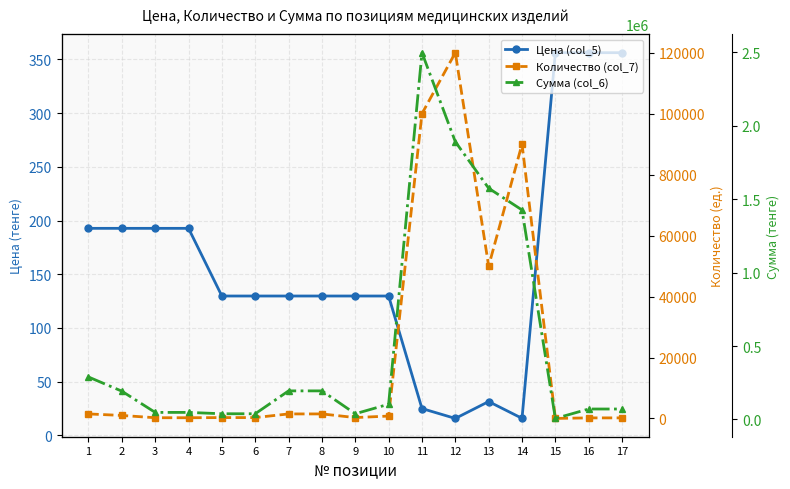

Which series changed the most between 6 and 11?

Сумма (col_6)